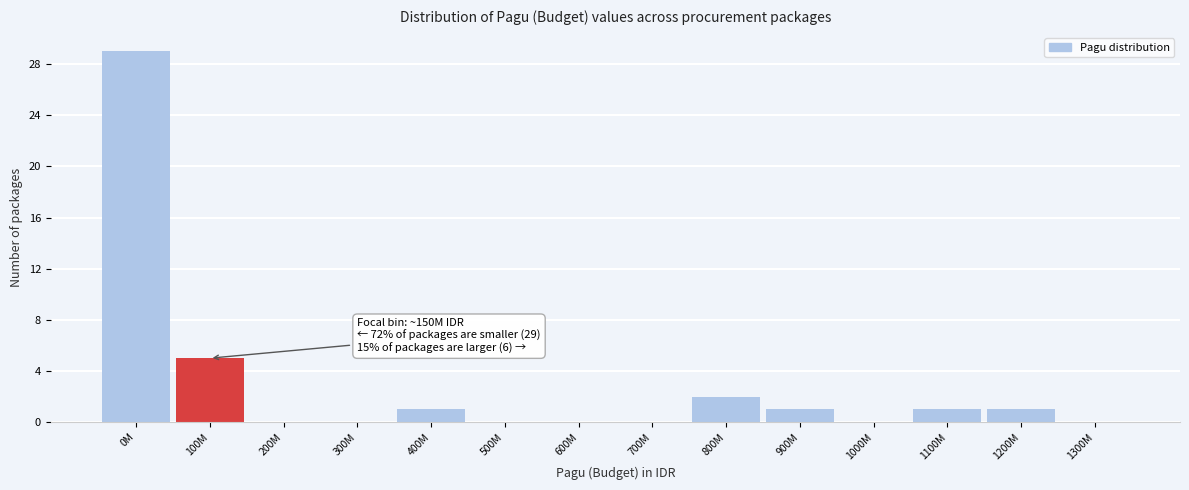

Reading right to left, list all the values displayed in this chart.

1300M=0	1200M=1	1100M=1	1000M=0	900M=1	800M=2	700M=0	600M=0	500M=0	400M=1	300M=0	200M=0	100M=5	0M=29